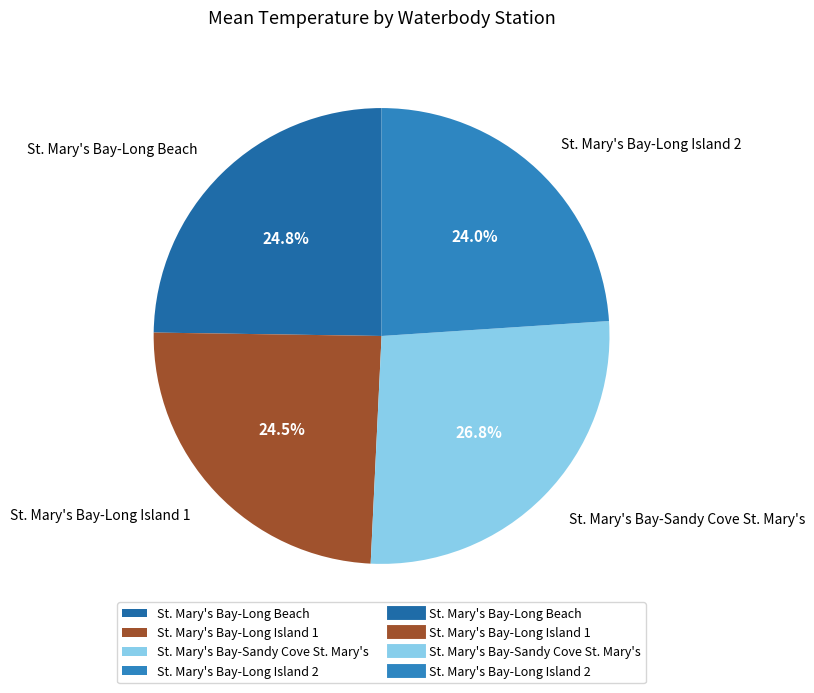

Which category has the biggest portion of the pie?

St. Mary's Bay-Sandy Cove St. Mary's